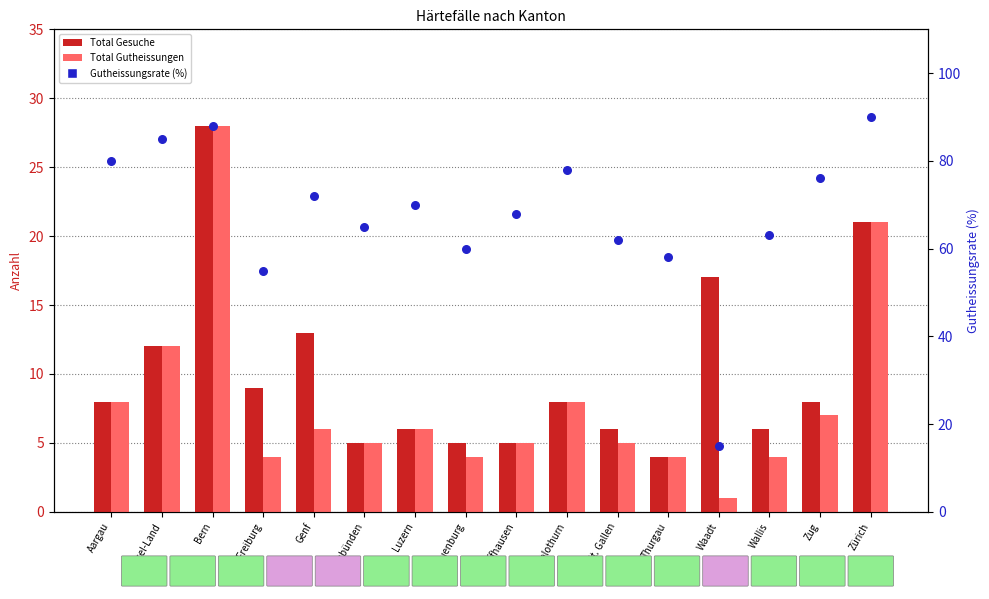

At which category is the sum across all series the highest?

Bern